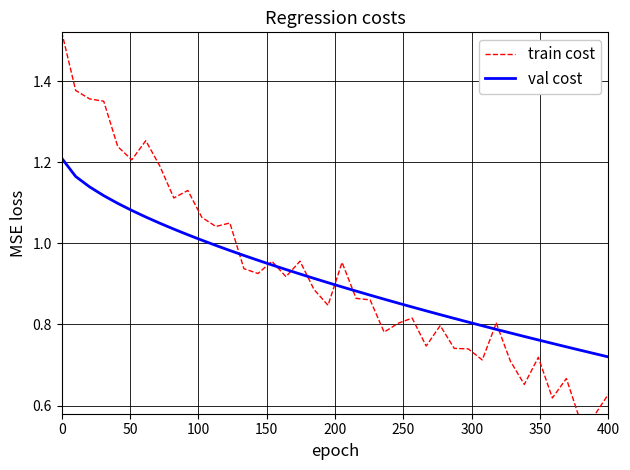

Is it true that train cost equals 0.6 at 20?

False